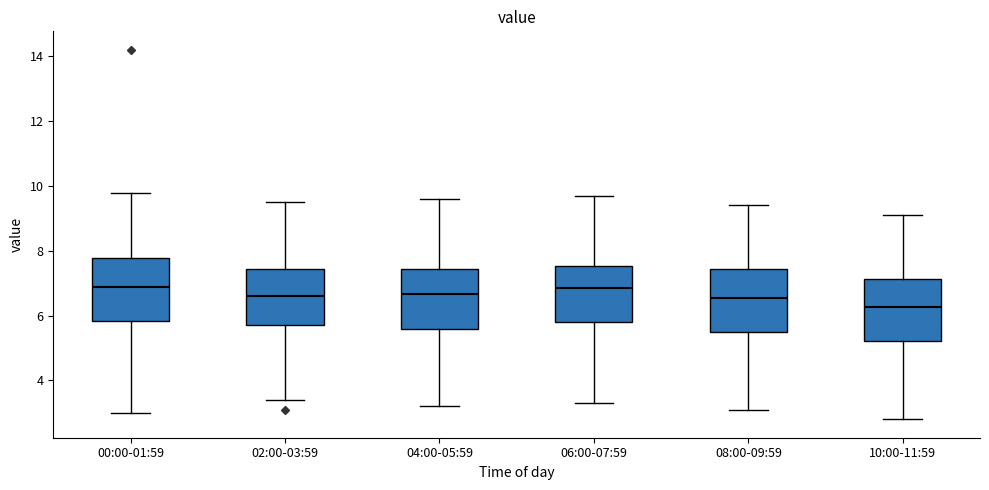

Where does the median line of the box for 08:00-09:59 sit on the y-axis? The values are not printed on the chart, so give them approximately, as read against the axis.

6.6